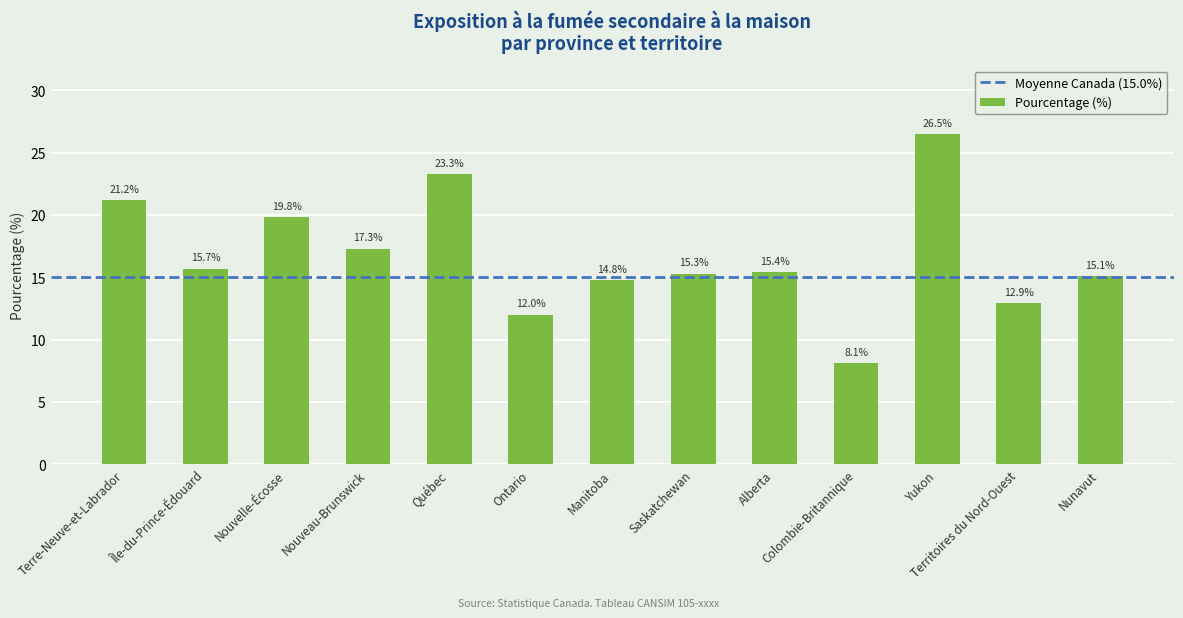

What is the smallest value displayed?

8.1